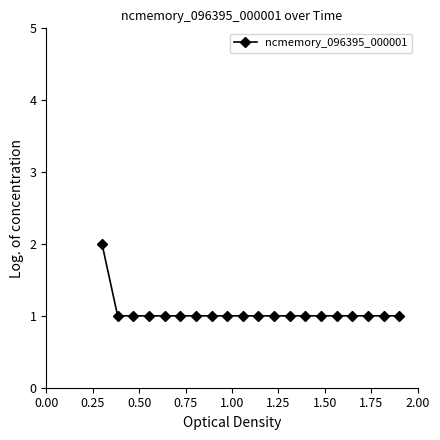

What is the value of the 13th point from the left?

1